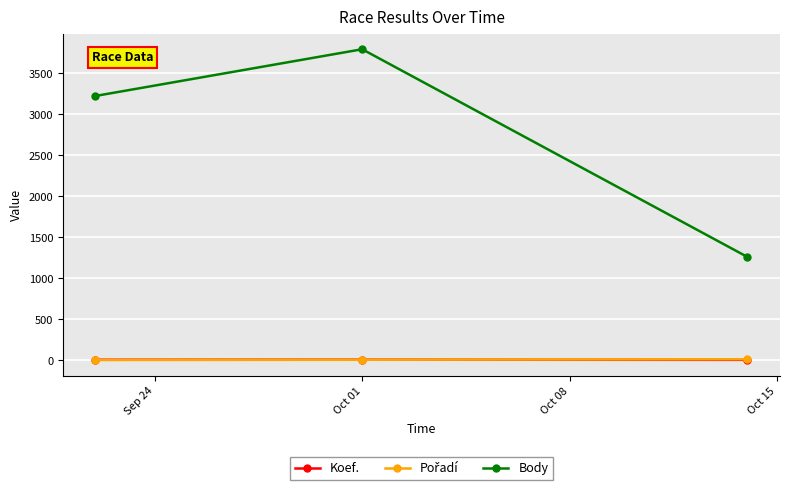

Which series has the largest total across all categories?

Body